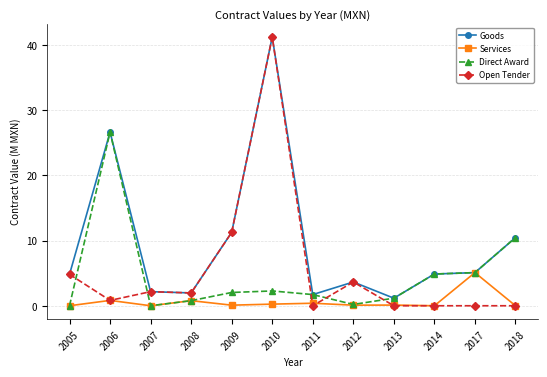

Where is Open Tender nearest to the value 20?

2009